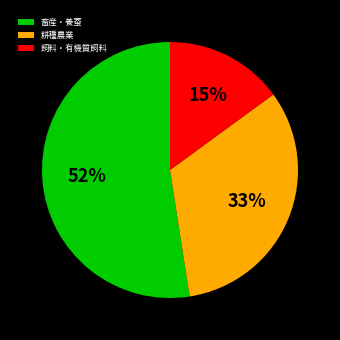

To the nearest percent, what is the difference between the largest and smallest slice percentages?

37%